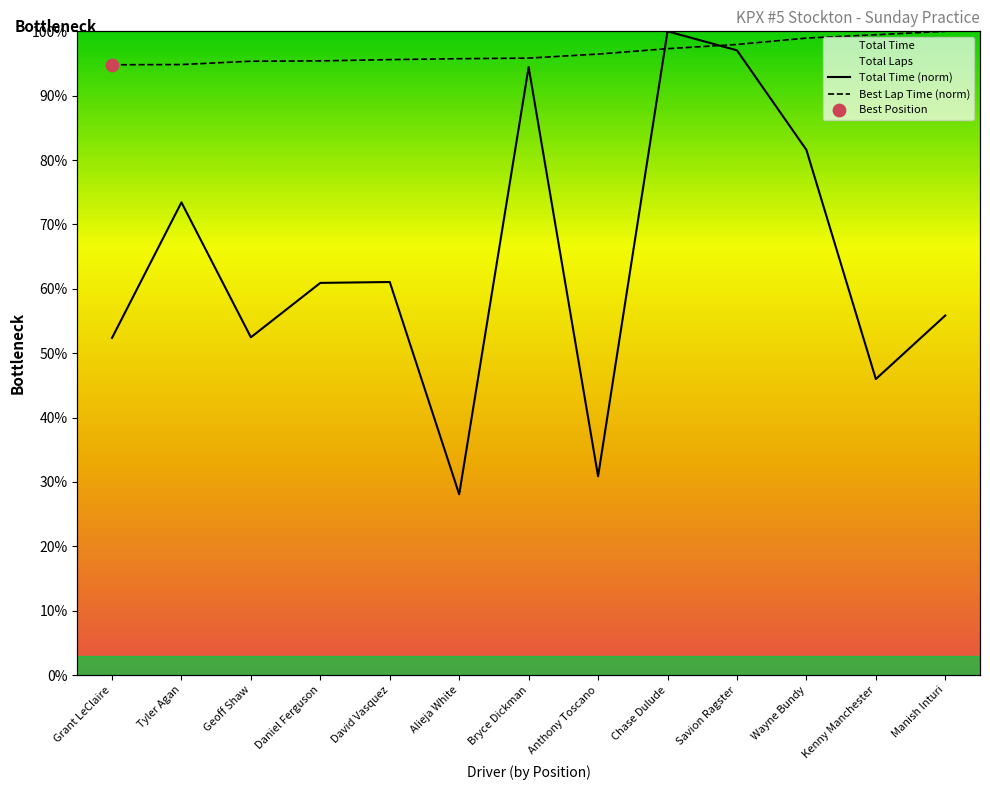

Is the value of Total Time at Bryce Dickman greater than the value of Best Lap time at Grant LeClaire?

No